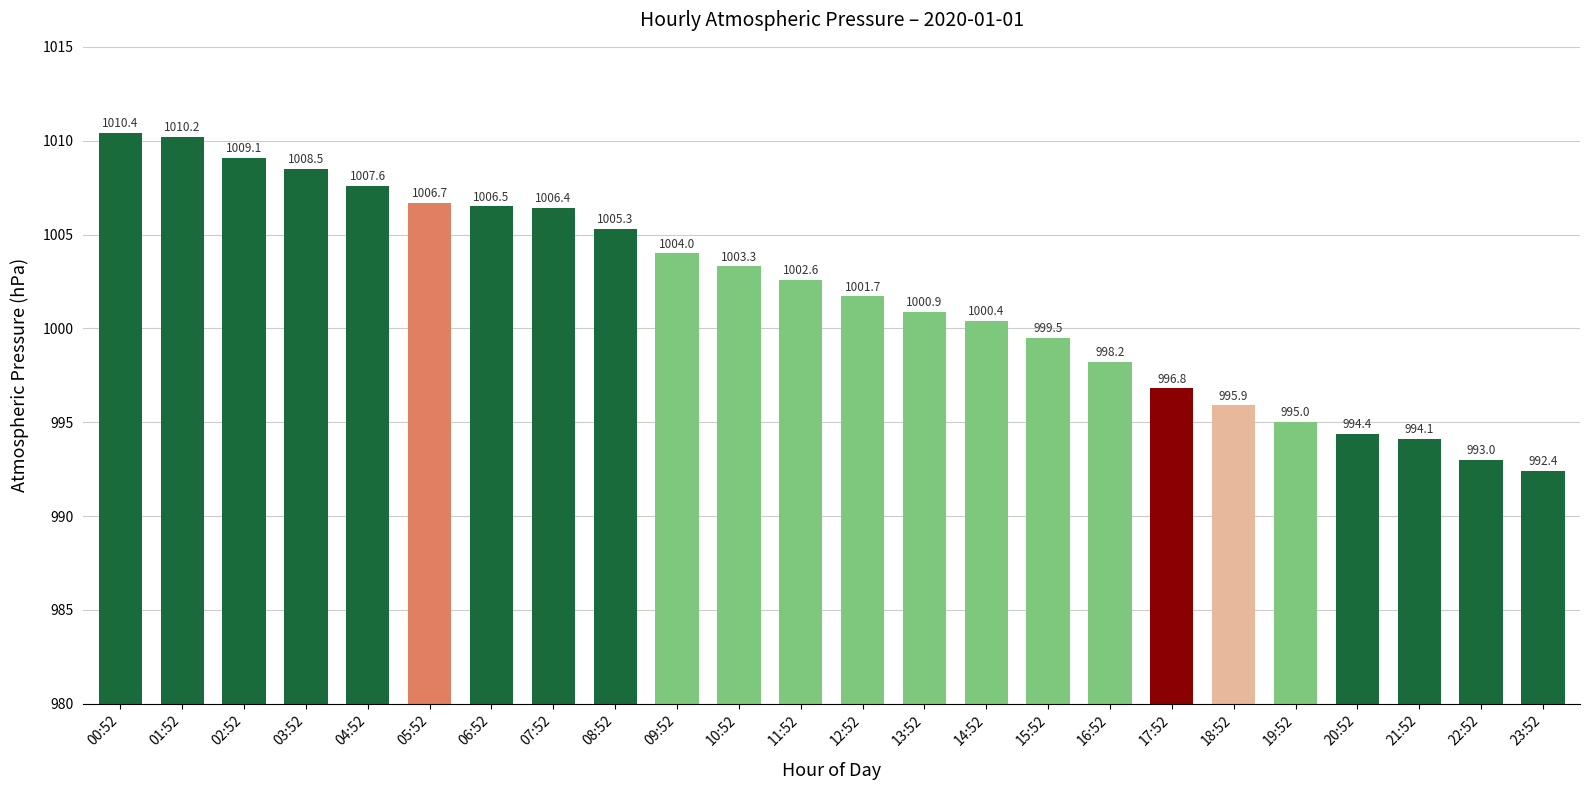

What is the maximum value shown in the chart?

1010.4